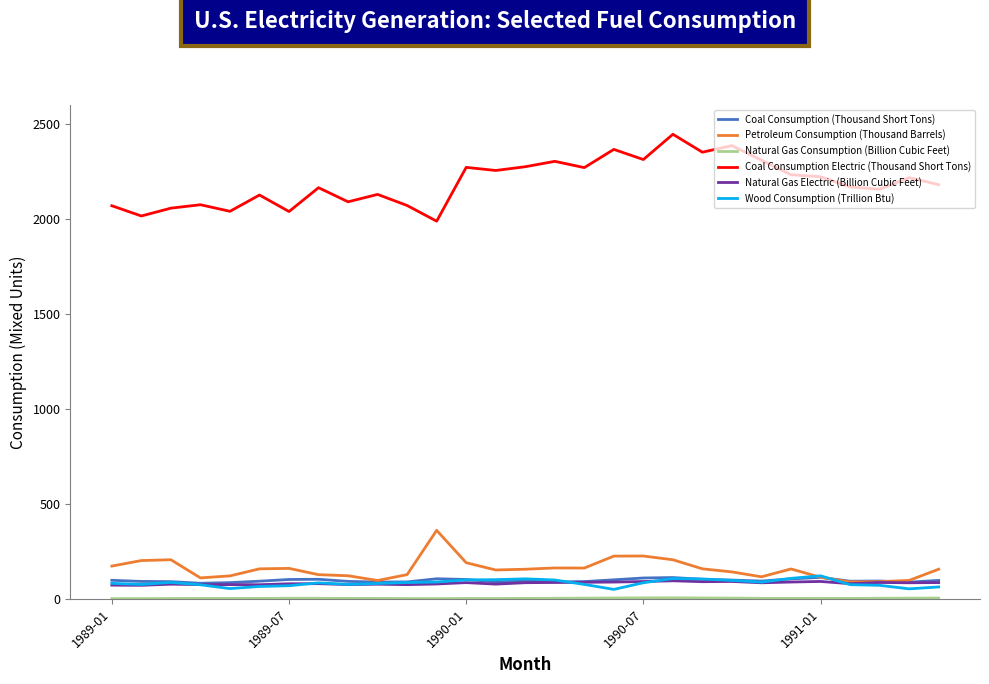

True or false: Coal Consumption Electric (Thousand Short Tons) and Petroleum Consumption (Thousand Barrels) intersect in this chart.

False